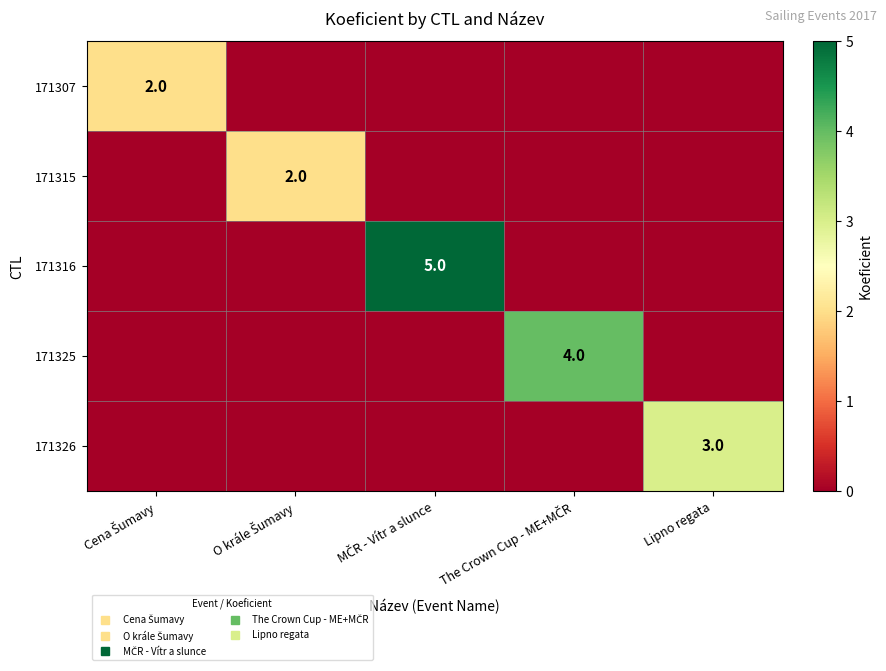

Which category has the lowest value in the 171316 series?

Cena Šumavy